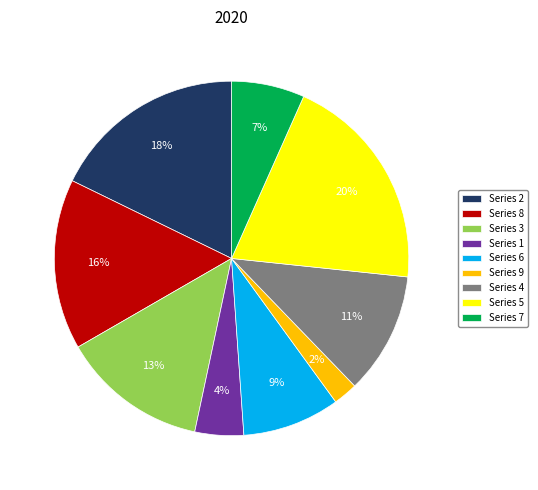

Between Series 6 and Series 2, which is larger?

Series 2